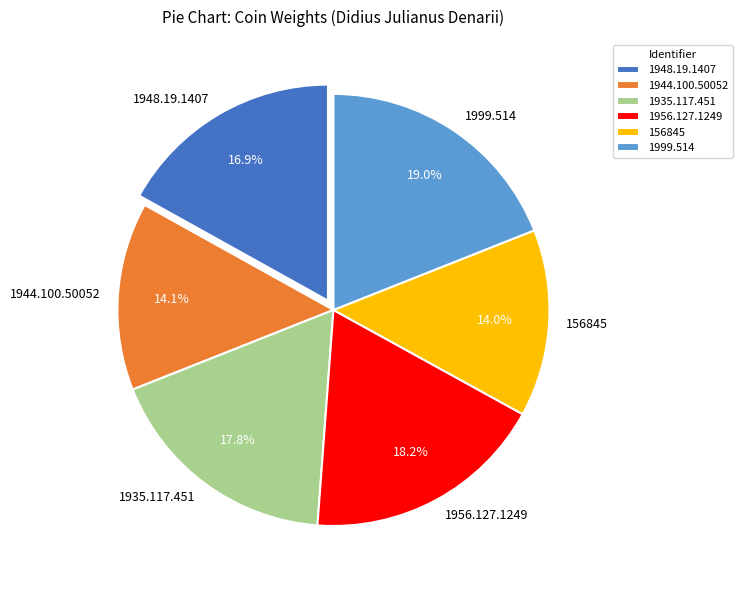

How many slices are in this pie chart?

6